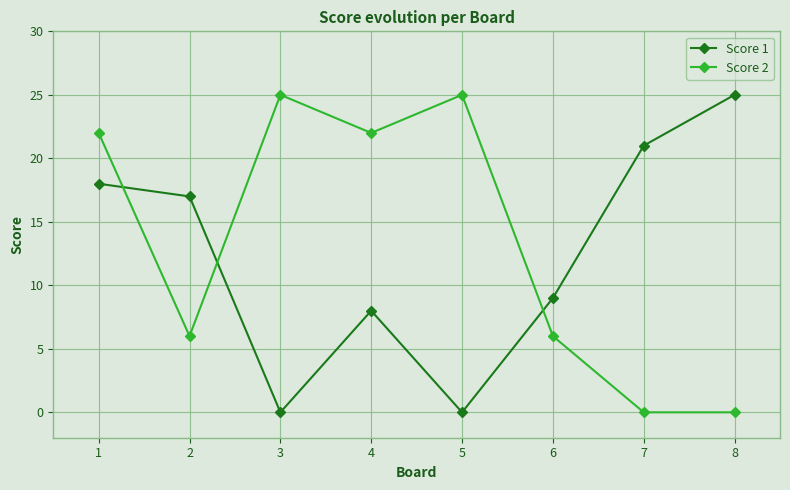

The Score 2 series shows 25 at 3. True or false?

True